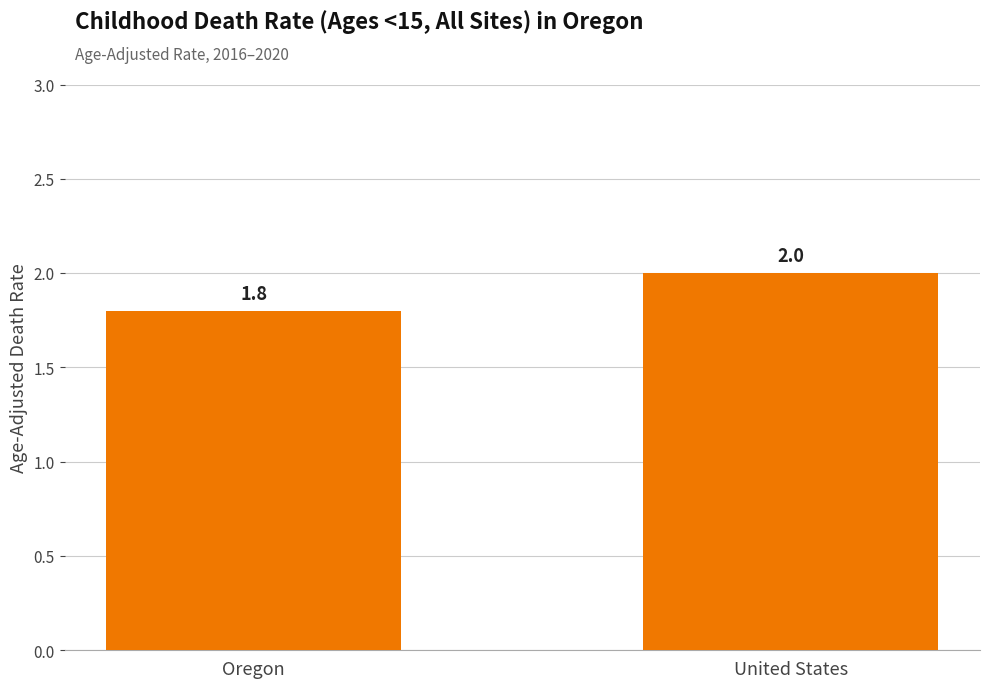

Read the value at United States.

2.0